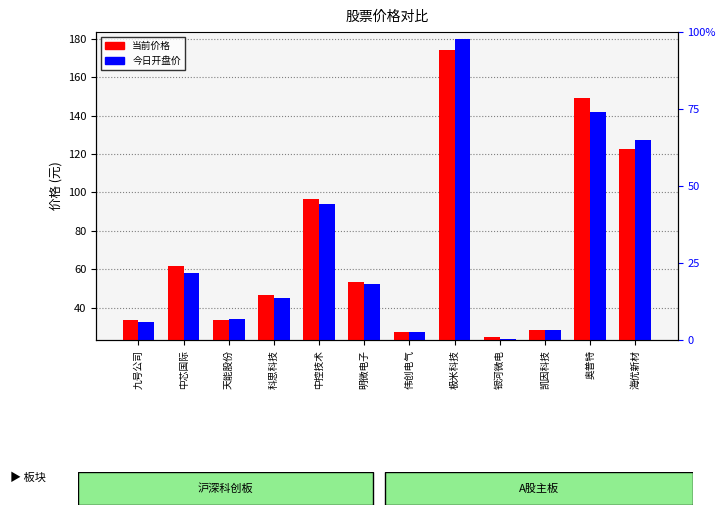

What is the highest value of the 当前价格 series?

174.2